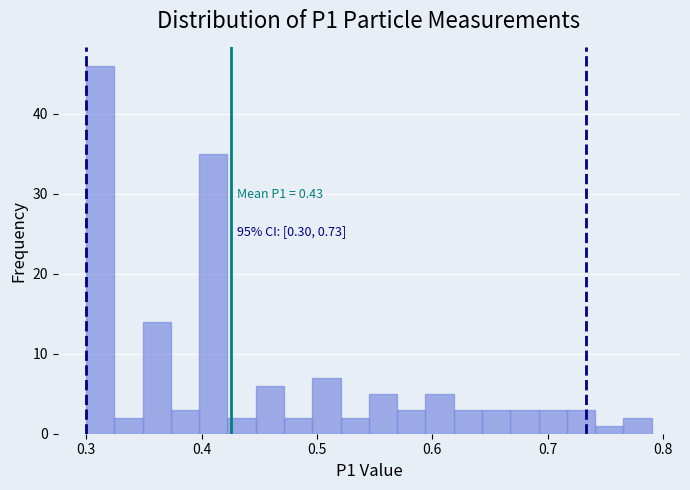

Around what value on the x-axis is the tallest bar? Give the approximate position of its centre, as read against the axis.

0.31